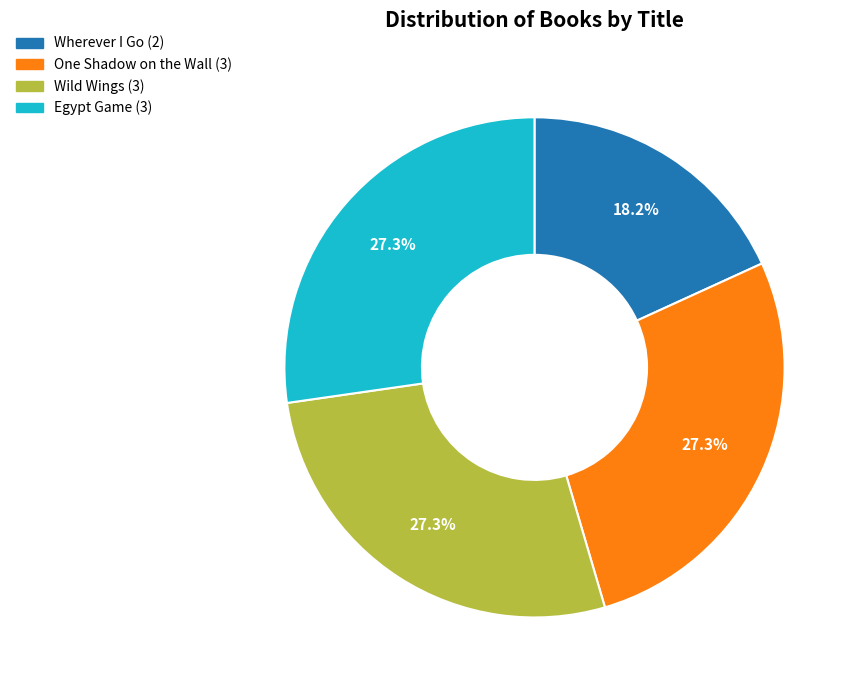

Is there a majority slice in this chart?

No